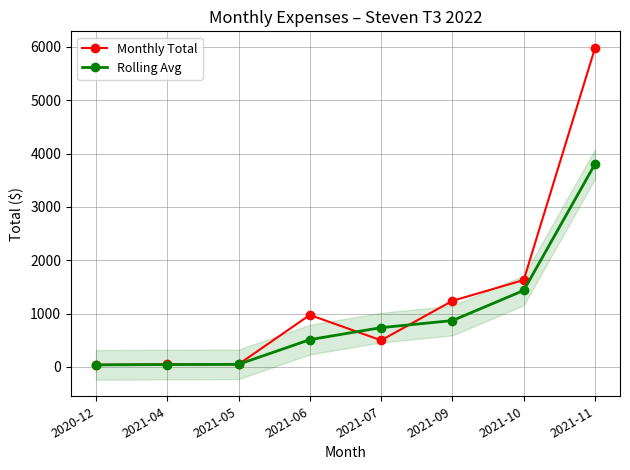

Reading left to right, transcribe all the data shown in this chart.

Monthly Total: 40.0	50.0	50.0	975.0	500.0	1239.5	1630.3	5979.2
Rolling Avg: 40.0	45.0	50.0	512.5	737.5	869.7	1434.9	3804.7